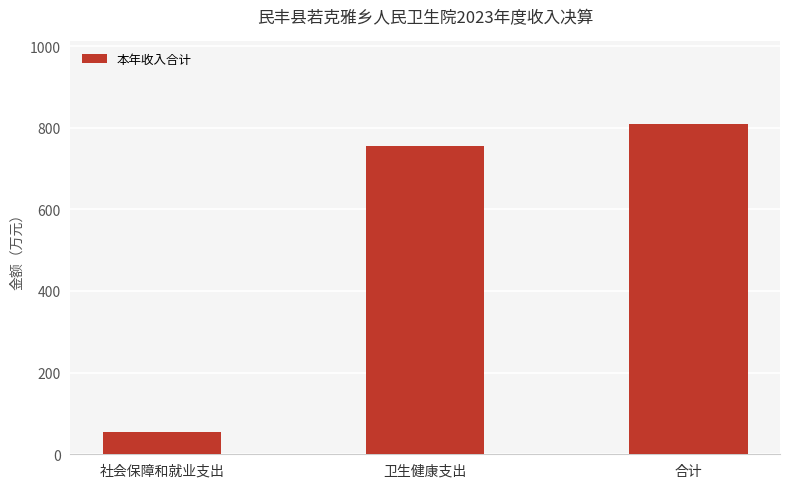

Reading left to right, what are all the values shown in this chart?

54.4	754.5	808.9